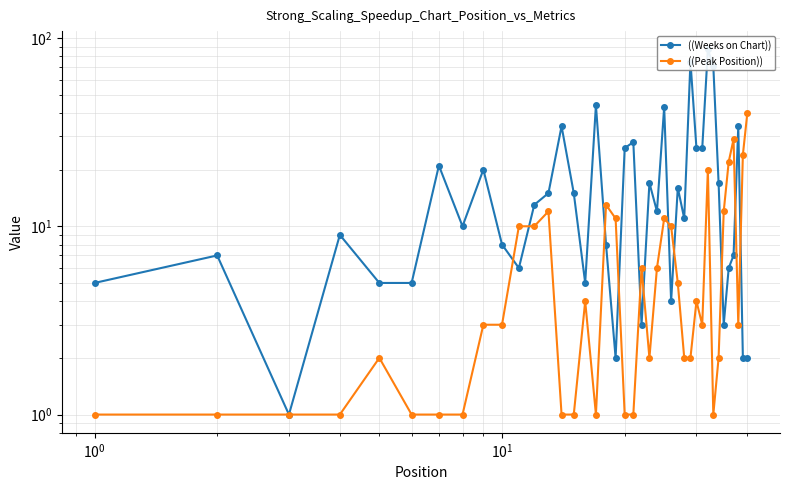

In ((Peak Position)), how many points are lower than both neighbors (excluding endpoints)?

5